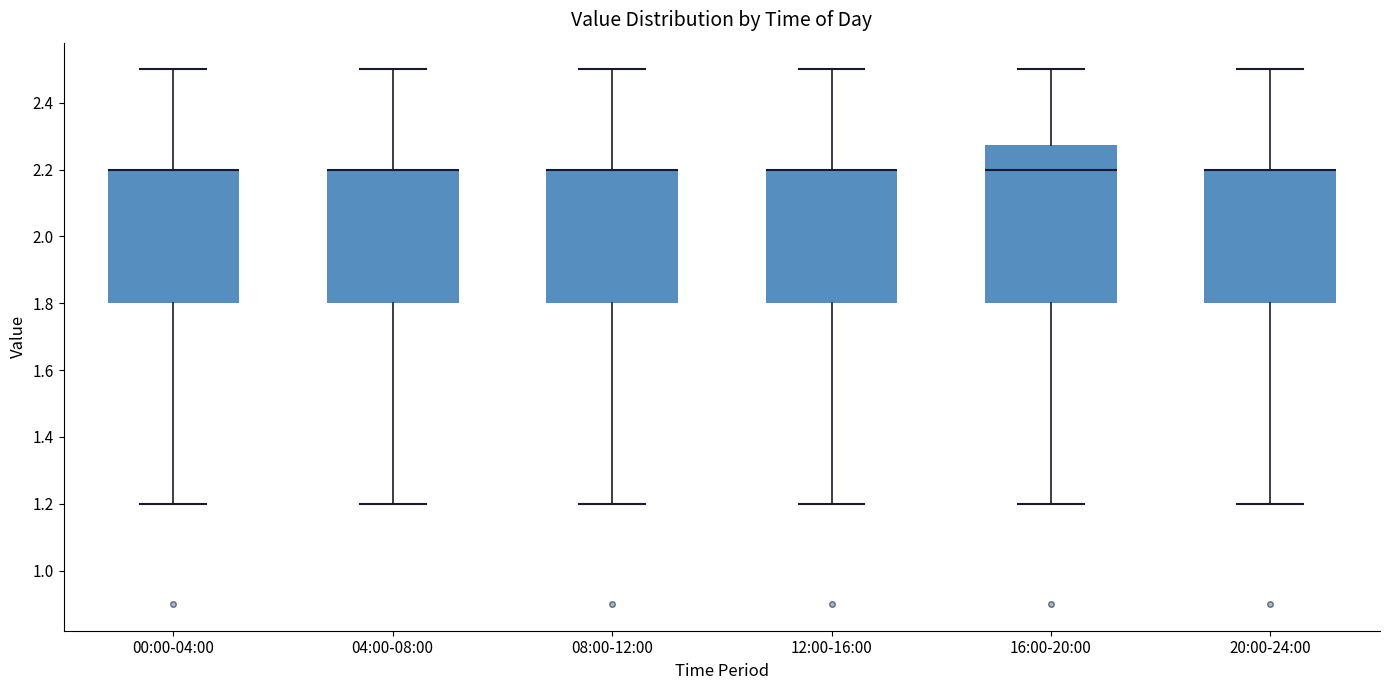

Reading left to right, read every box against the y-axis: the position of its median line, the range the box covers, and the ends of its whiskers. The values are not printed on the chart, so give them approximately, as read against the axis.

00:00-04:00: median 2.20 (drawn on the box's upper edge), box 1.80 to 2.20, whiskers 1.20 to 2.50
04:00-08:00: median 2.20 (drawn on the box's upper edge), box 1.80 to 2.20, whiskers 1.20 to 2.50
08:00-12:00: median 2.20 (drawn on the box's upper edge), box 1.80 to 2.20, whiskers 1.20 to 2.50
12:00-16:00: median 2.20 (drawn on the box's upper edge), box 1.80 to 2.20, whiskers 1.20 to 2.50
16:00-20:00: median 2.20, box 1.80 to 2.28, whiskers 1.20 to 2.50
20:00-24:00: median 2.20 (drawn on the box's upper edge), box 1.80 to 2.20, whiskers 1.20 to 2.50